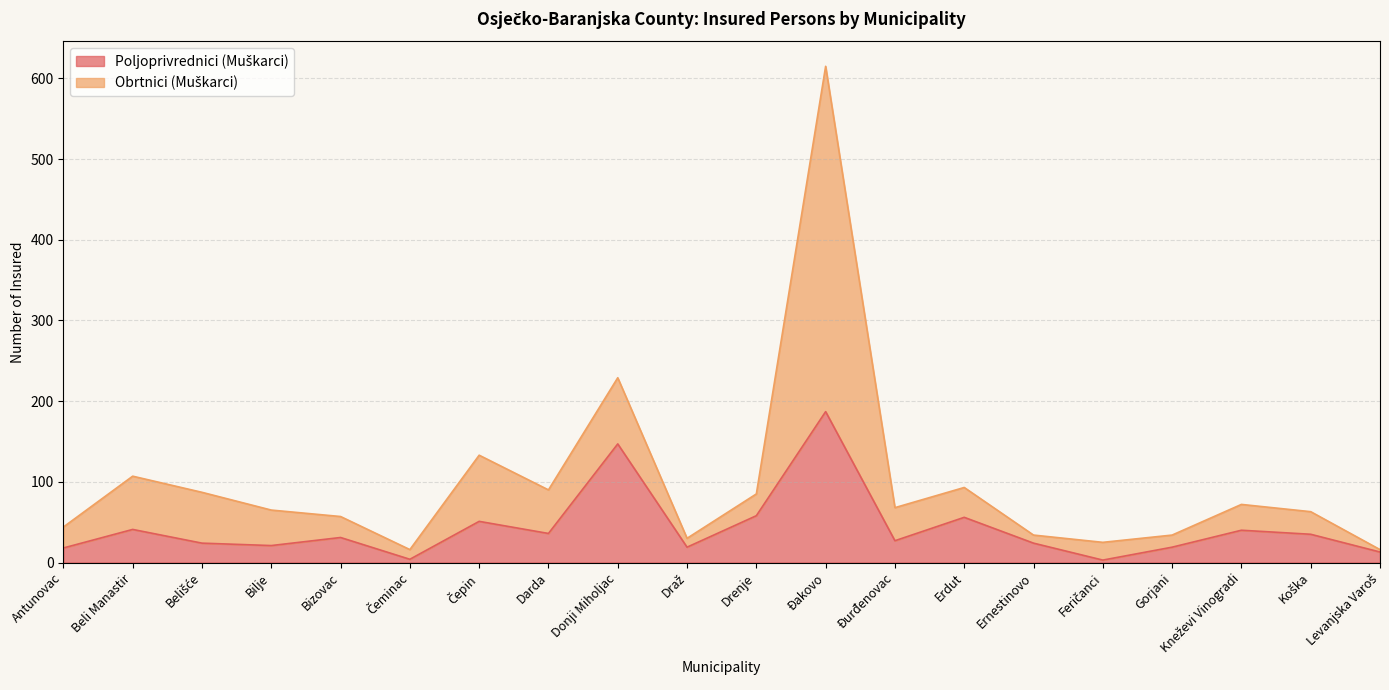

What is the label of the 14th point from the right?

Čepin